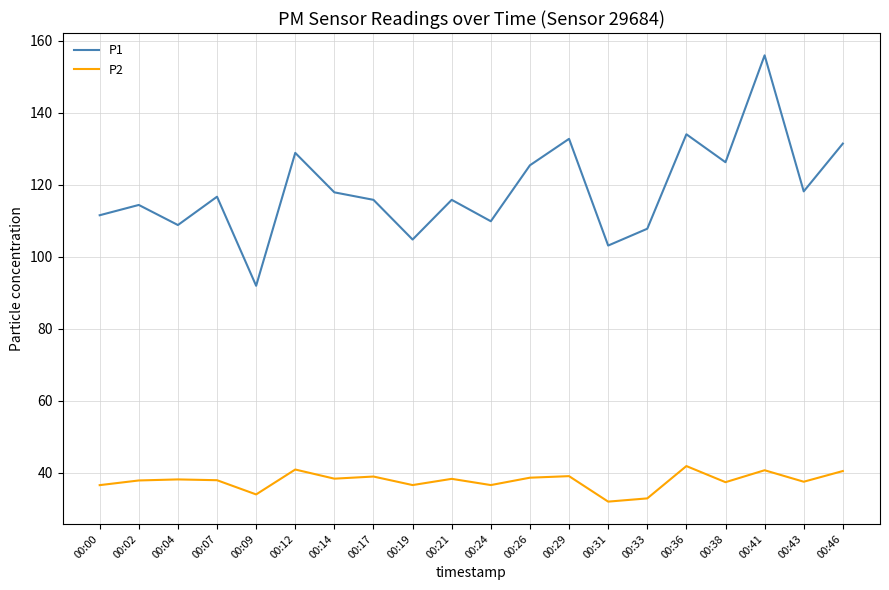

True or false: P1 has more than 2 points higher than both neighbors.

True